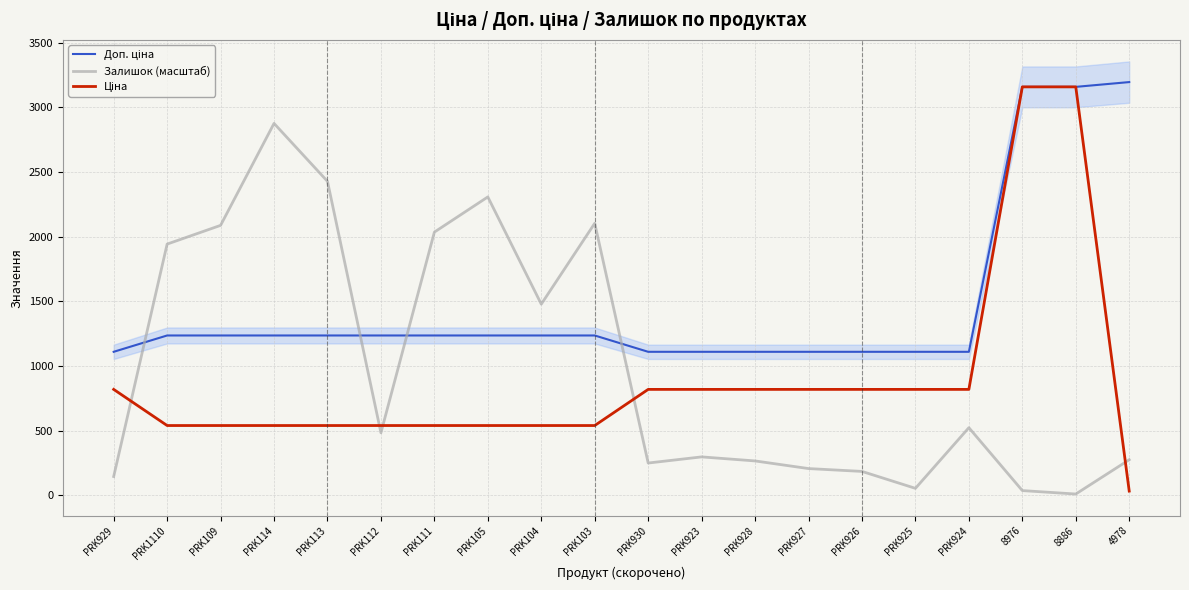

What is the sum of the Доп. ціна values at PRK1110 and PRK105?

2470.8